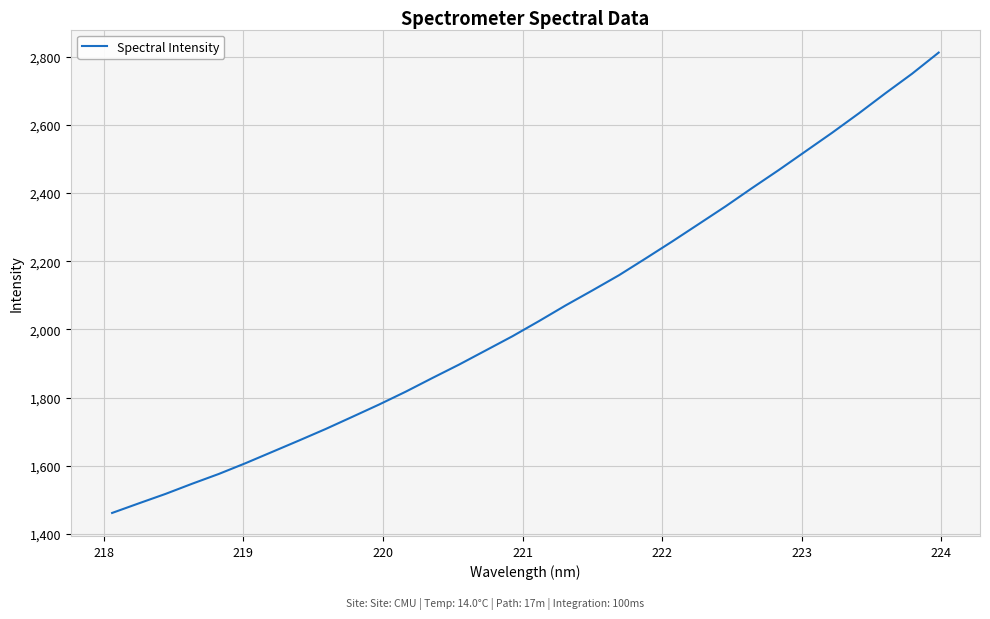

What is the smallest value displayed?

1461.4